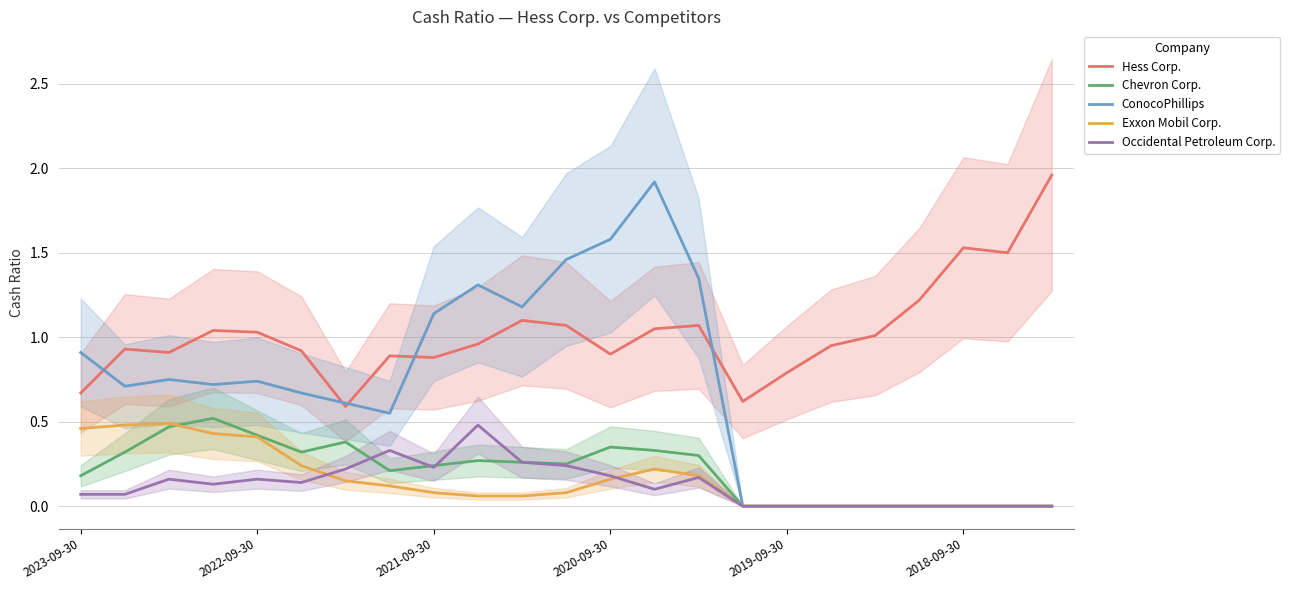

At which category is the sum across all series the highest?

13